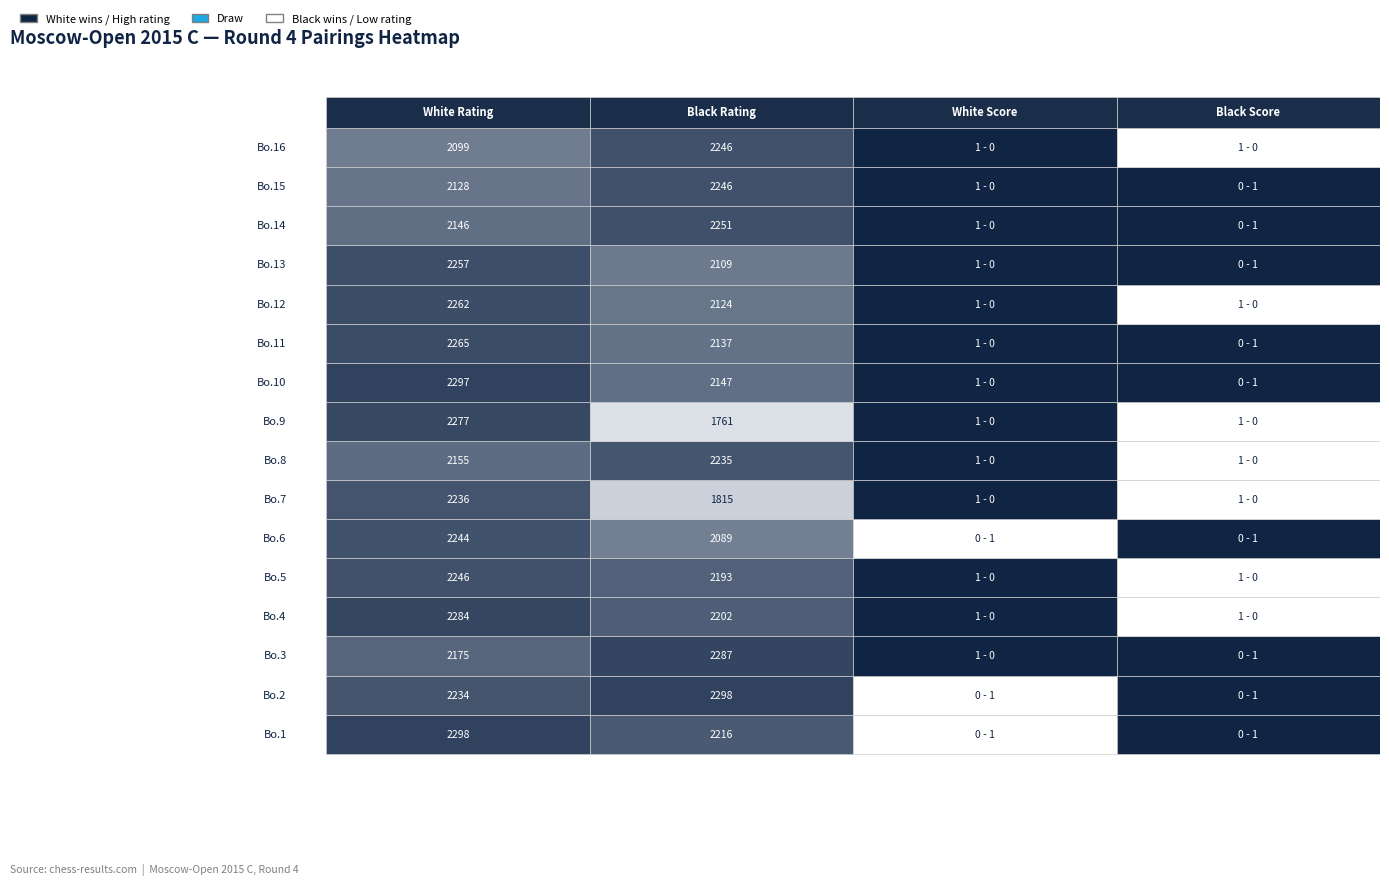

Rank the series at 1 from lowest to highest value.

Bo.9, Bo.7, Bo.6, Bo.13, Bo.12, Bo.11, Bo.10, Bo.5, Bo.4, Bo.1, Bo.8, Bo.15, Bo.16, Bo.14, Bo.3, Bo.2